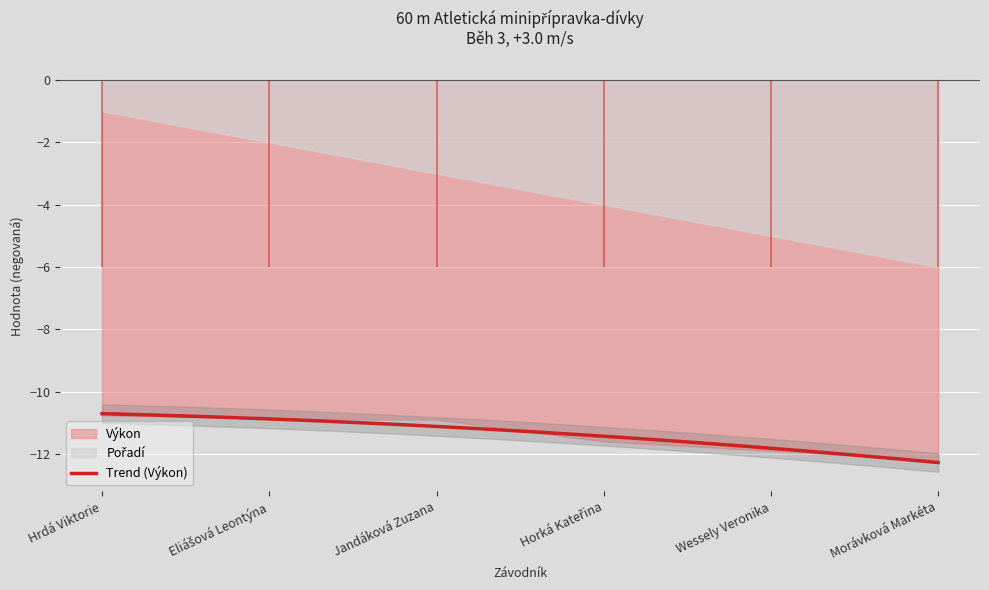

What is the lowest value of the Trend (Výkon) series?

-12.3